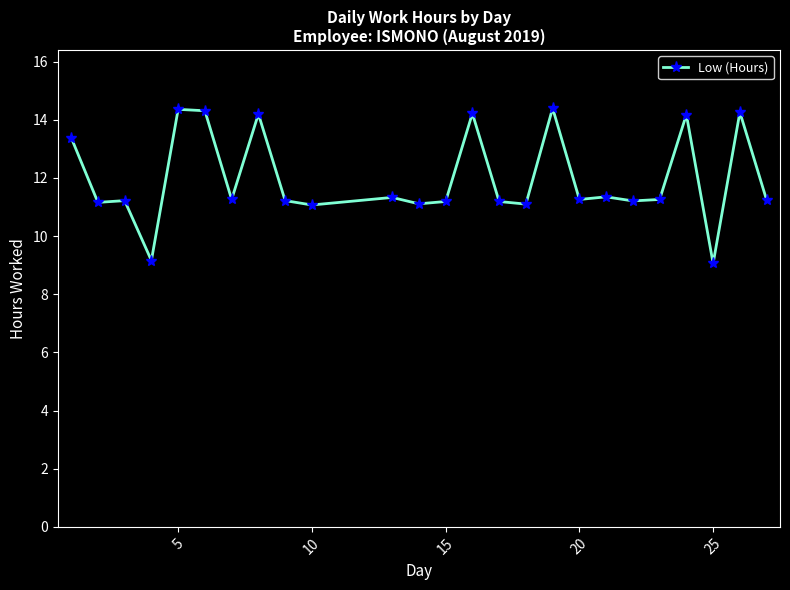

What is the sum of all values?

299.7